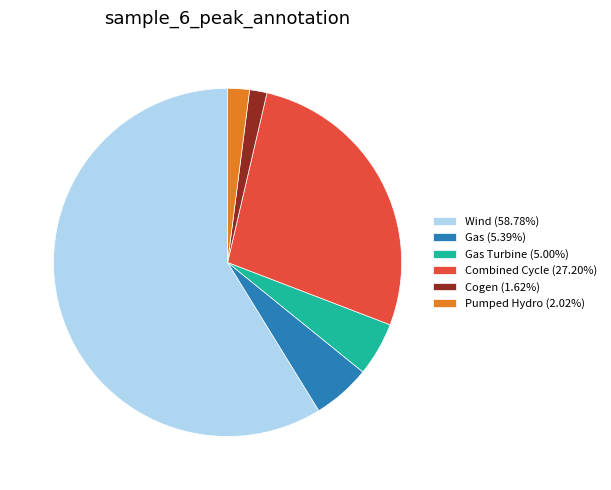

Does any single category account for the majority?

Yes